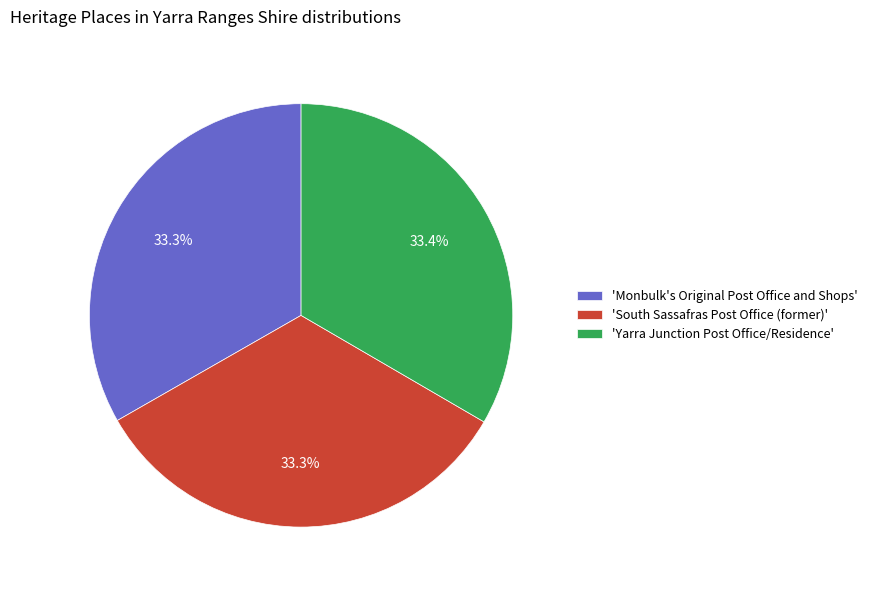

Does any single category account for the majority?

No